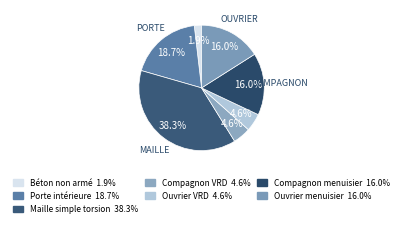

What is the smallest slice in the pie chart?

Béton non armé